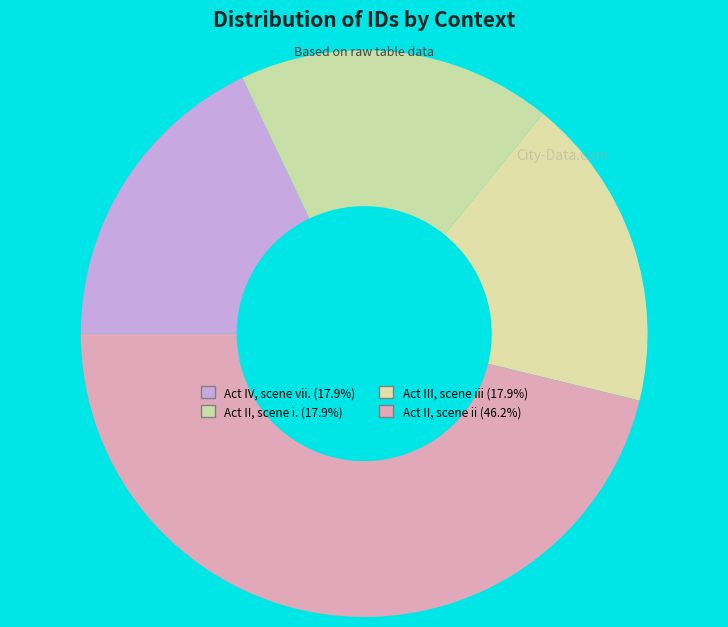

Does any single category account for the majority?

No